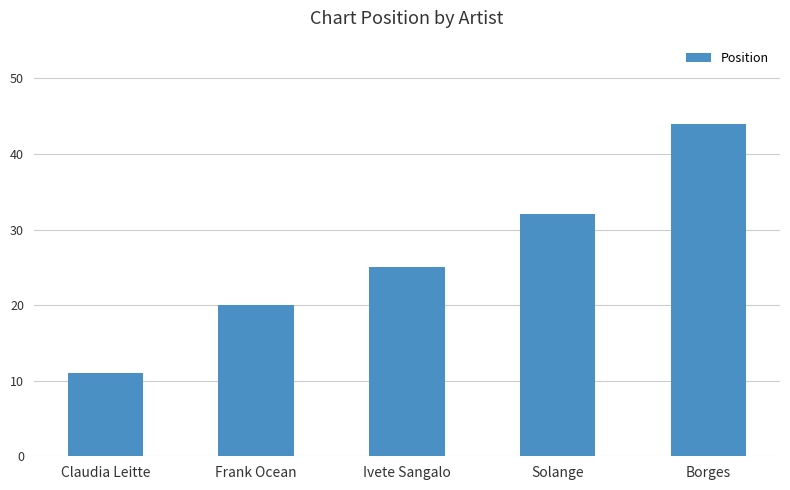

How many categories are shown in the chart?

5